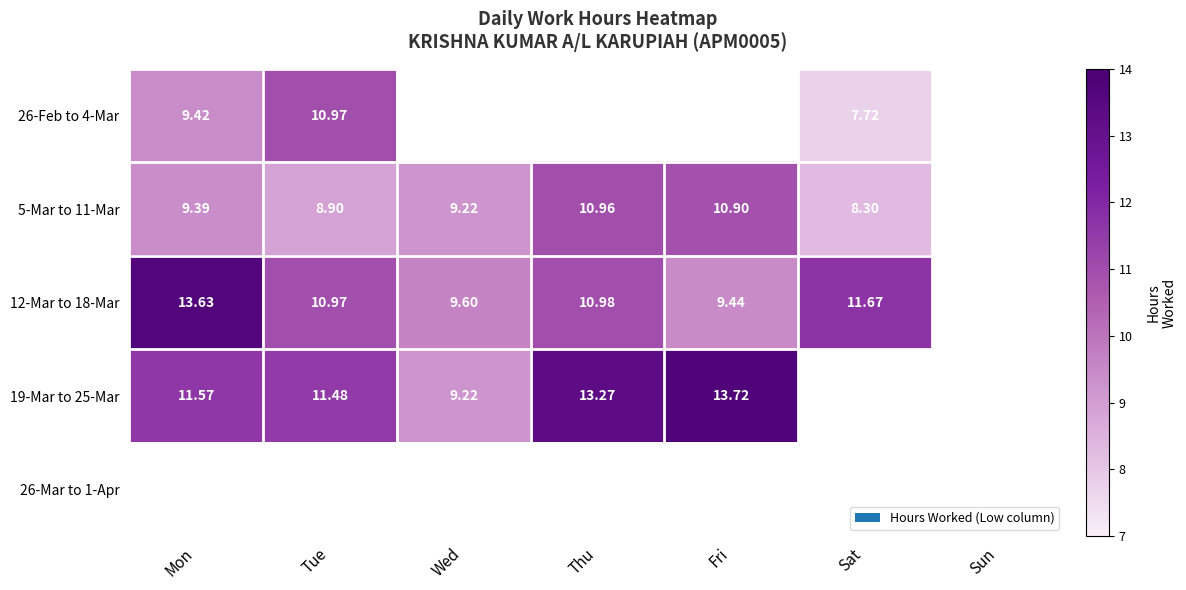

How many series are shown in this chart?

5